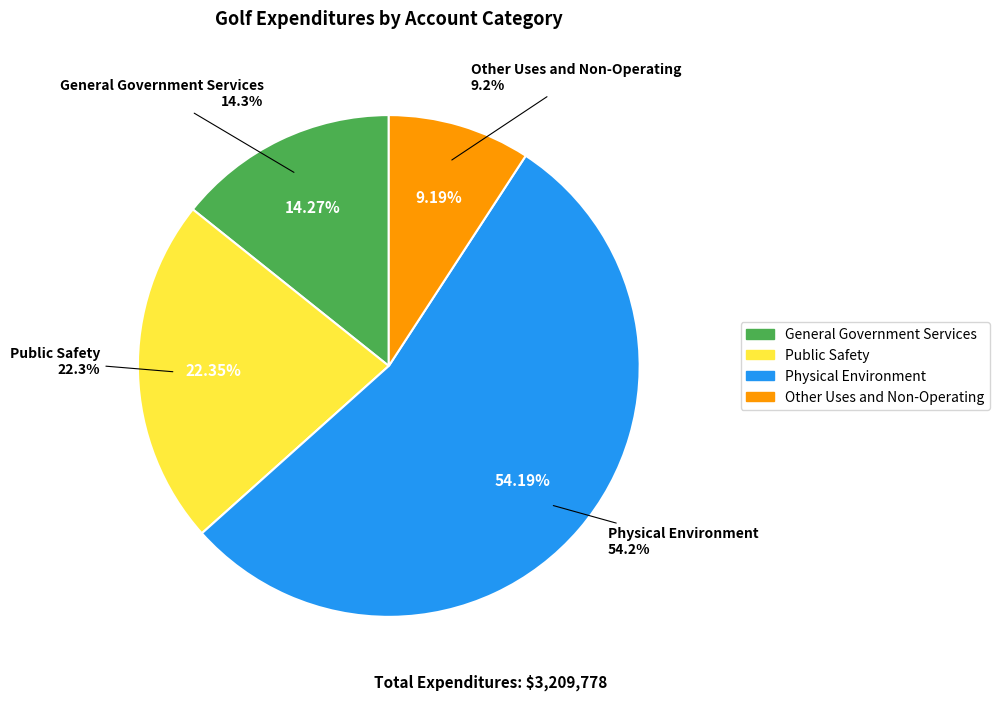

The Public Safety slice represents 11% of the pie. True or false?

False